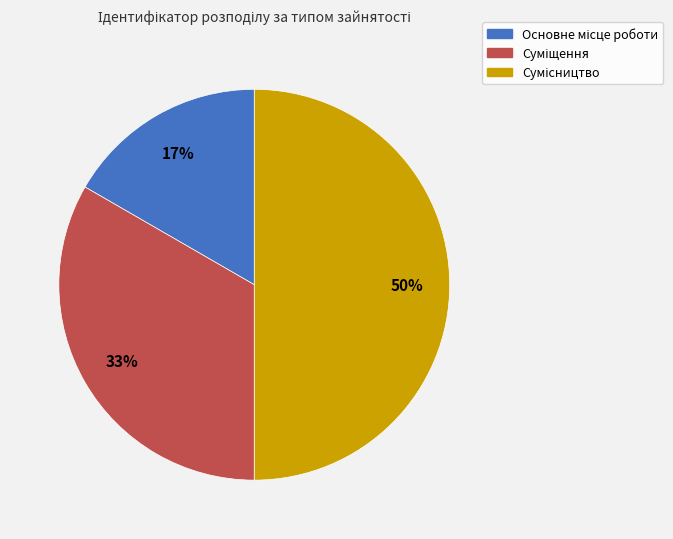

To the nearest percent, what is the difference between the largest and smallest slice percentages?

33%